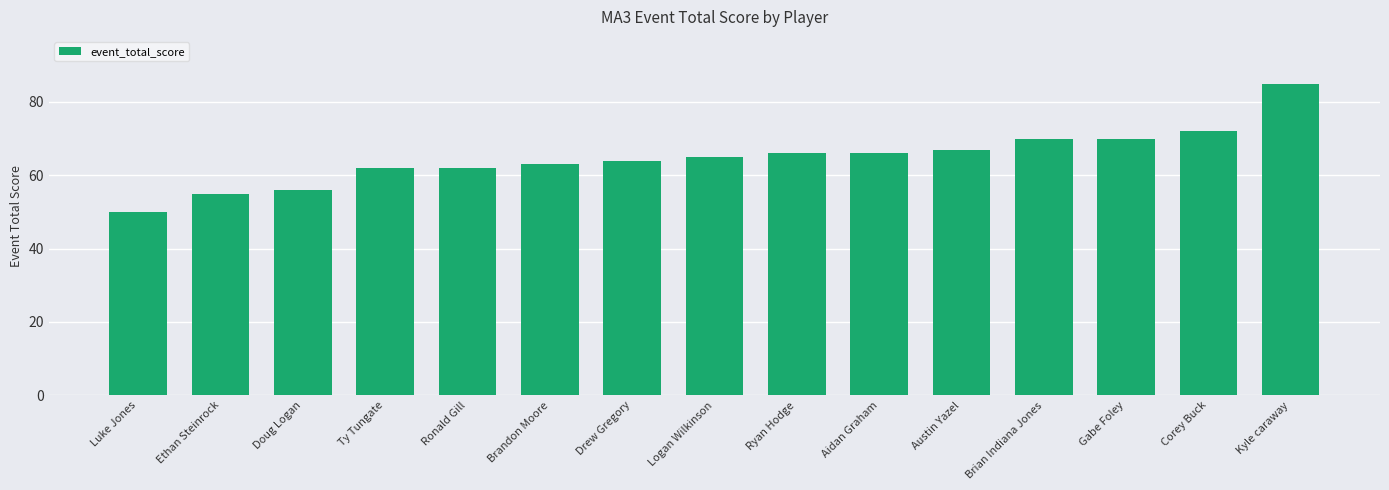

What is the maximum value shown in the chart?

85